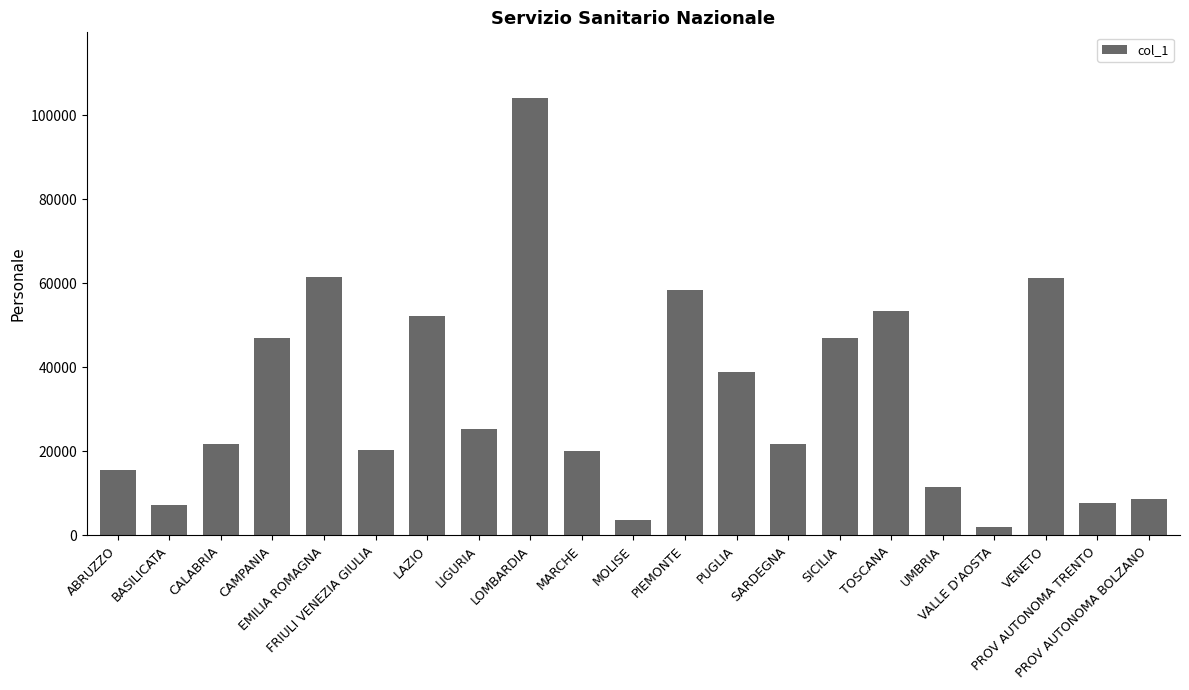

How many bars are there in total?

21